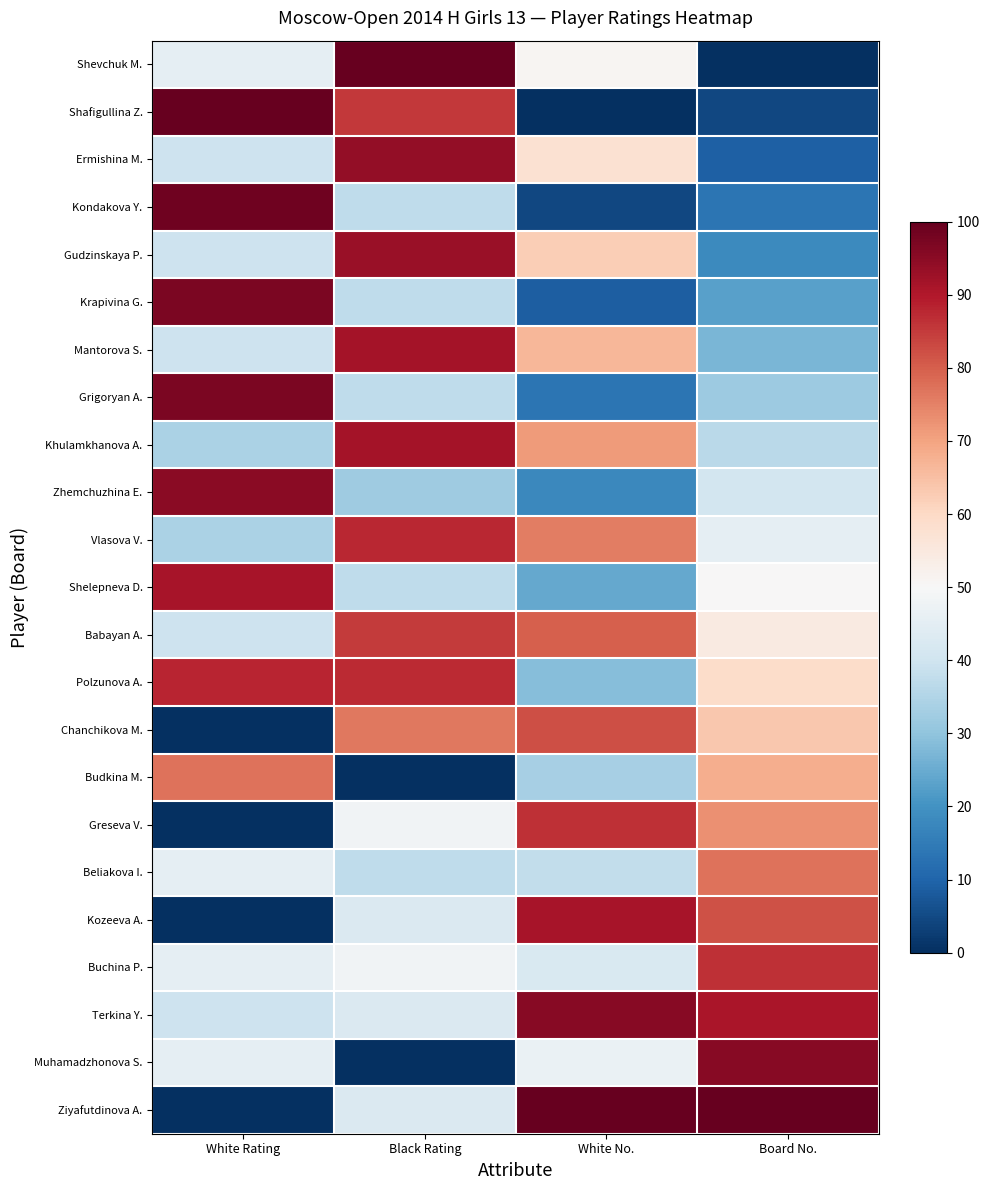

How many data points does each series have?

4